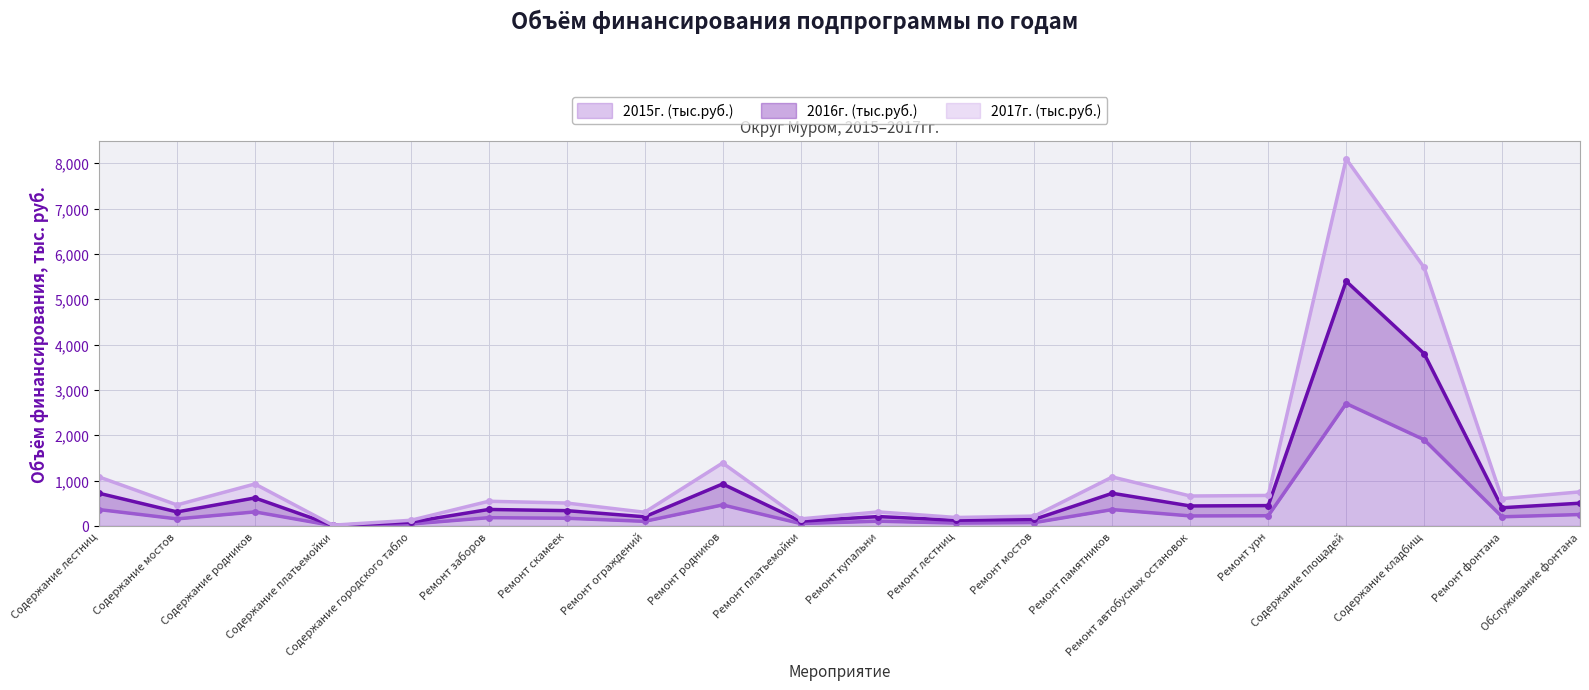

What is the label of the 13th point from the right?

Ремонт ограждений